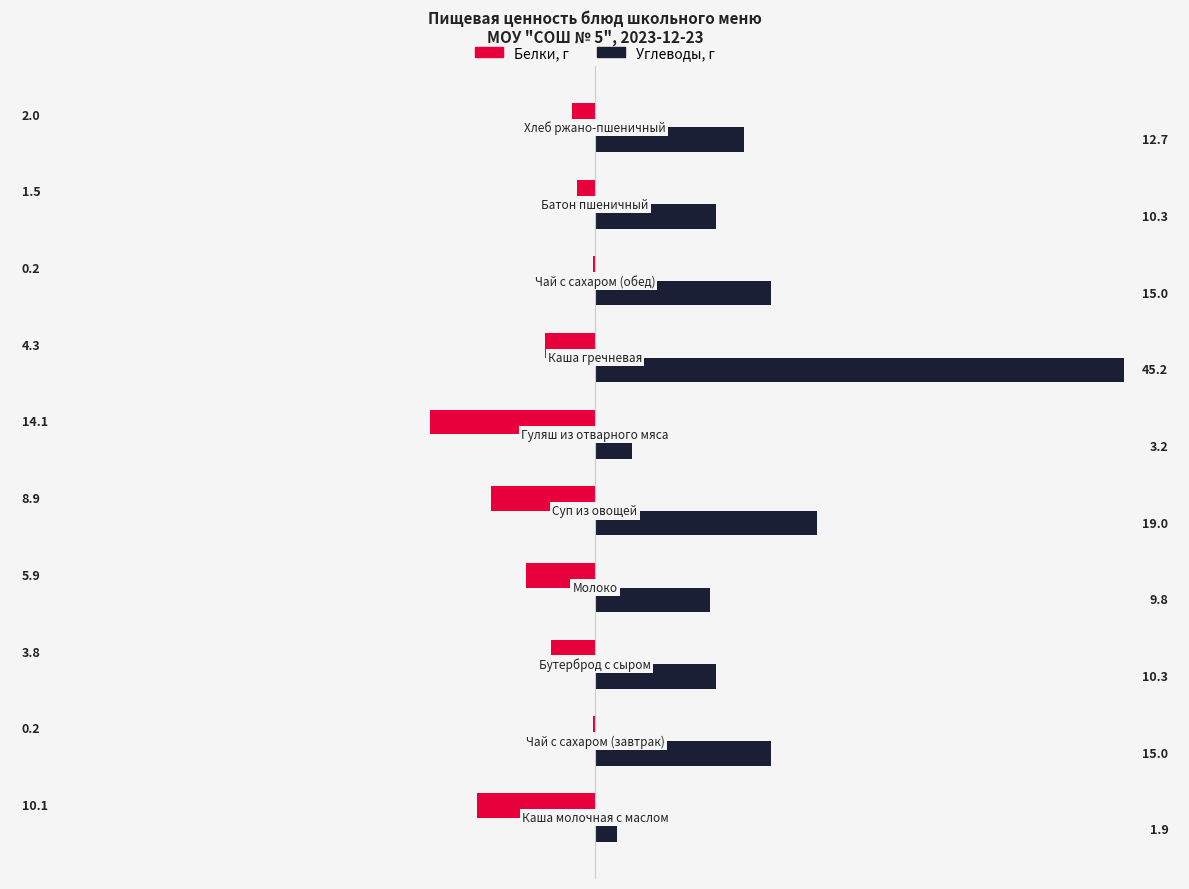

What is the maximum value shown in the chart?

45.2